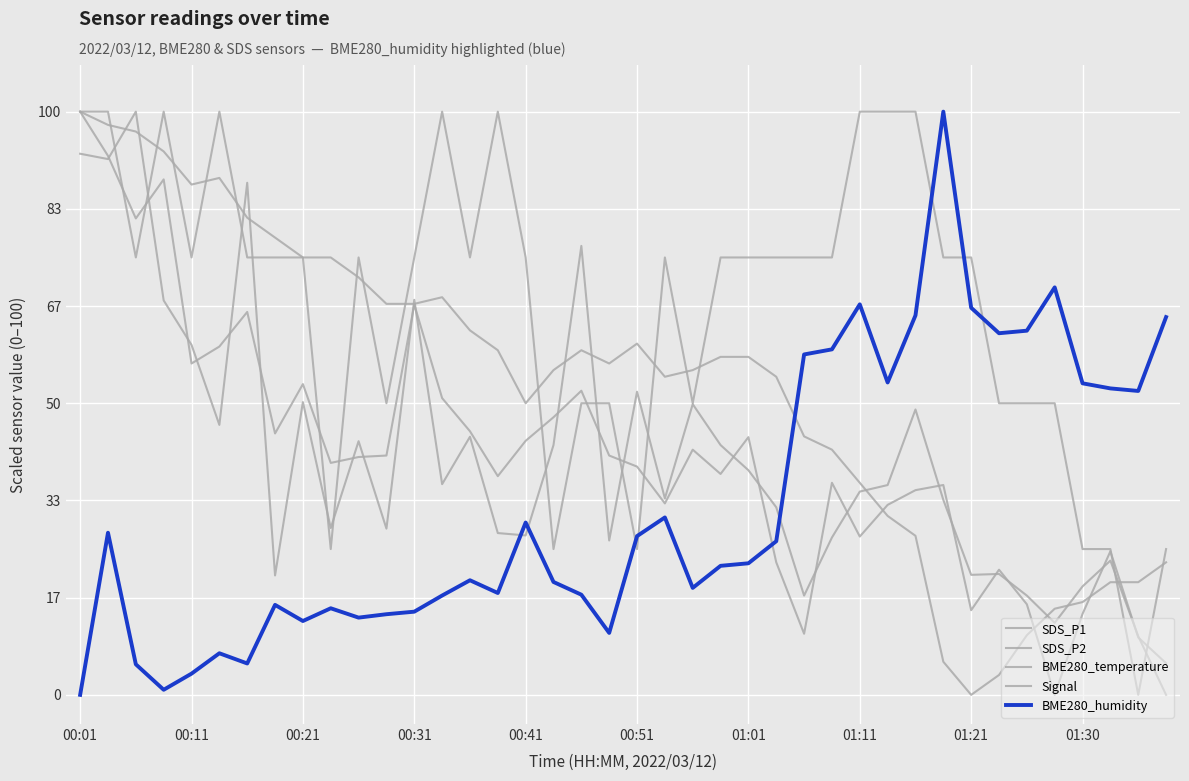

How many intersections are there between SDS_P1 and Signal?

12